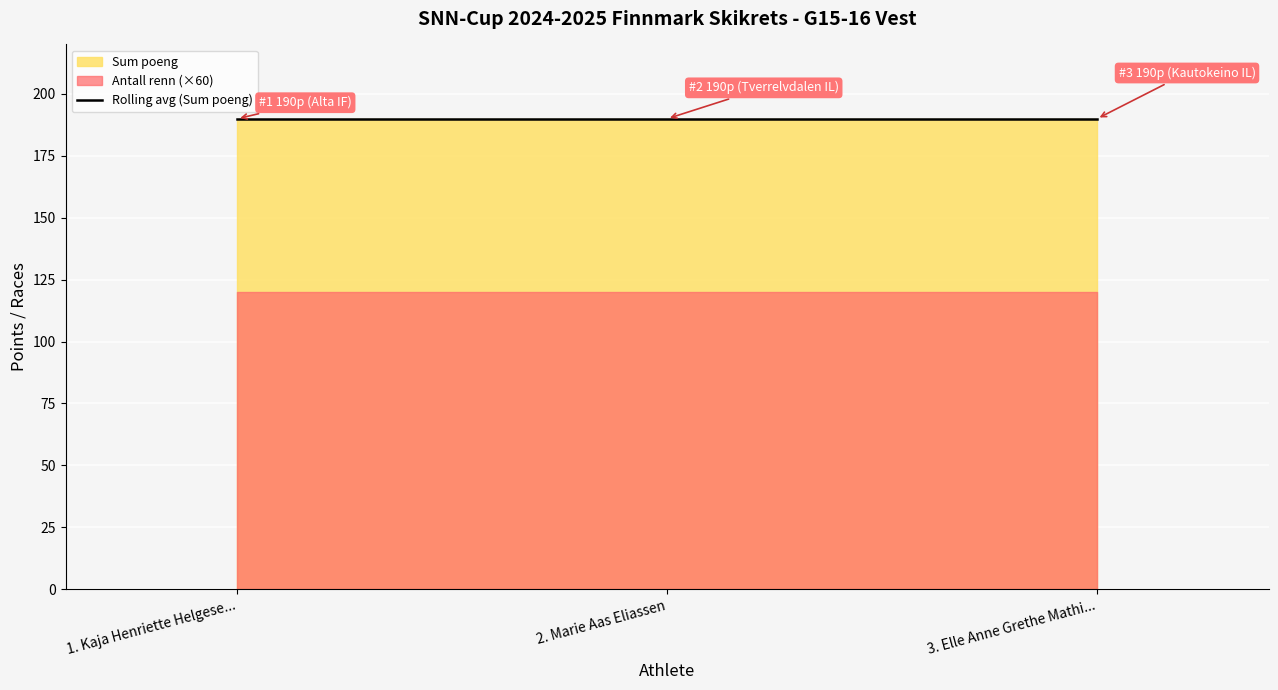

At how many categories does at least one series exceed 150?

3